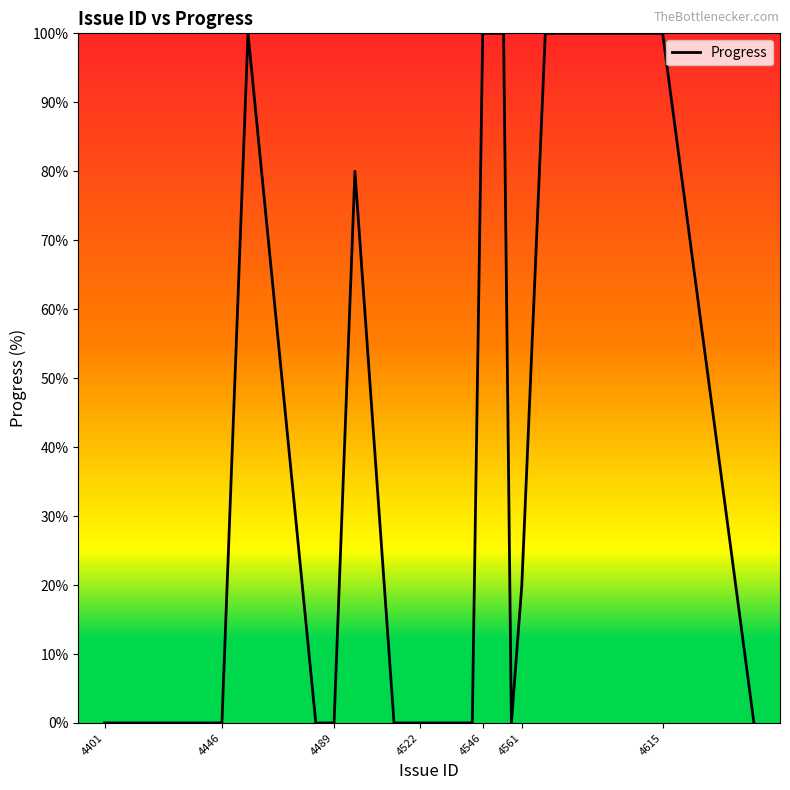

How many lines are shown in the chart?

1